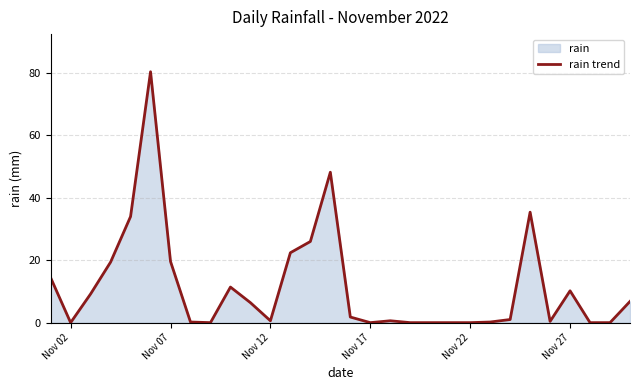

Count the number of categories in the chart.

30